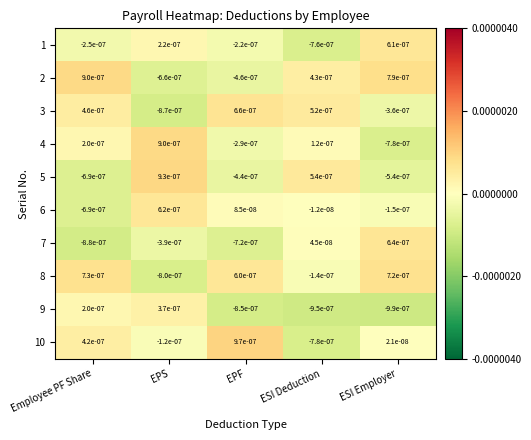

At which category is the sum across all series the highest?

Employee PF Share